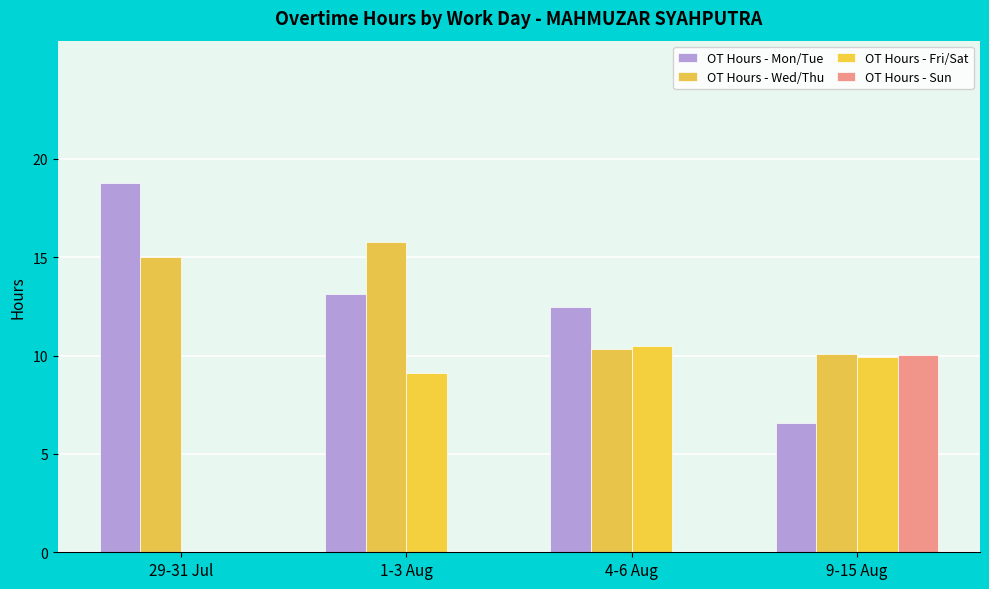

What is the difference between the OT Hours - Fri/Sat values at 29-31 Jul and 9-15 Aug?

9.9